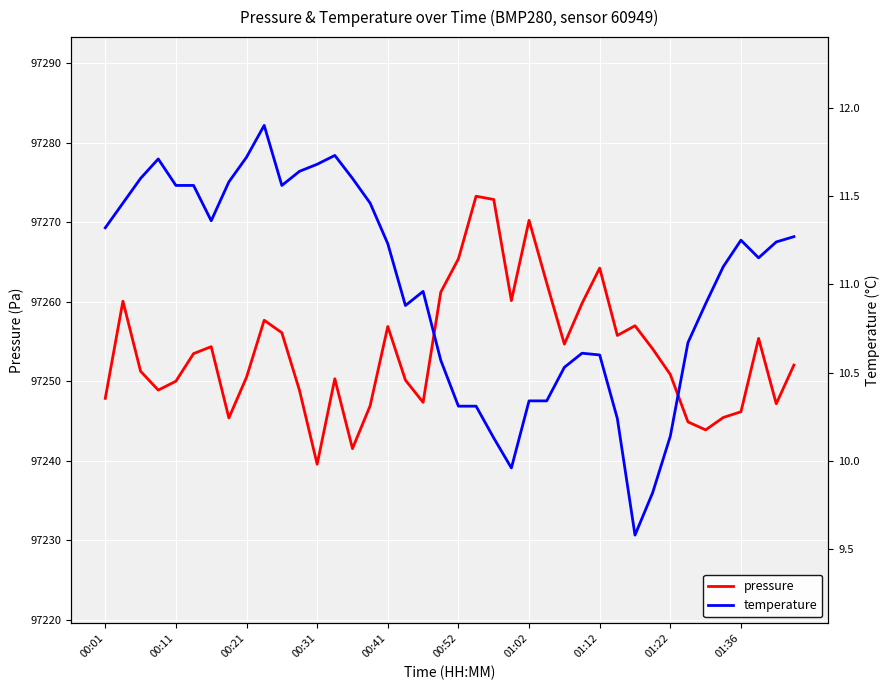

Is the value of temperature at 31 greater than the value of pressure at 11?

No